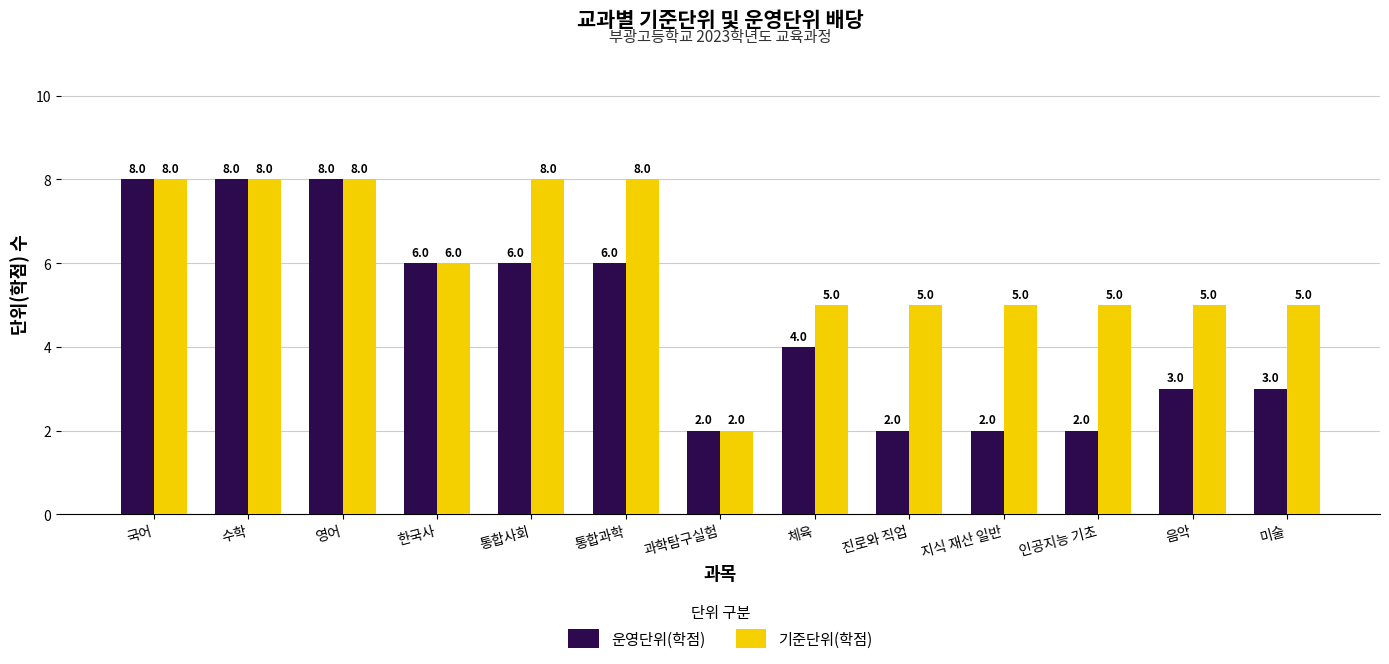

Is it true that 기준단위(학점) equals 8 at 통합사회?

True